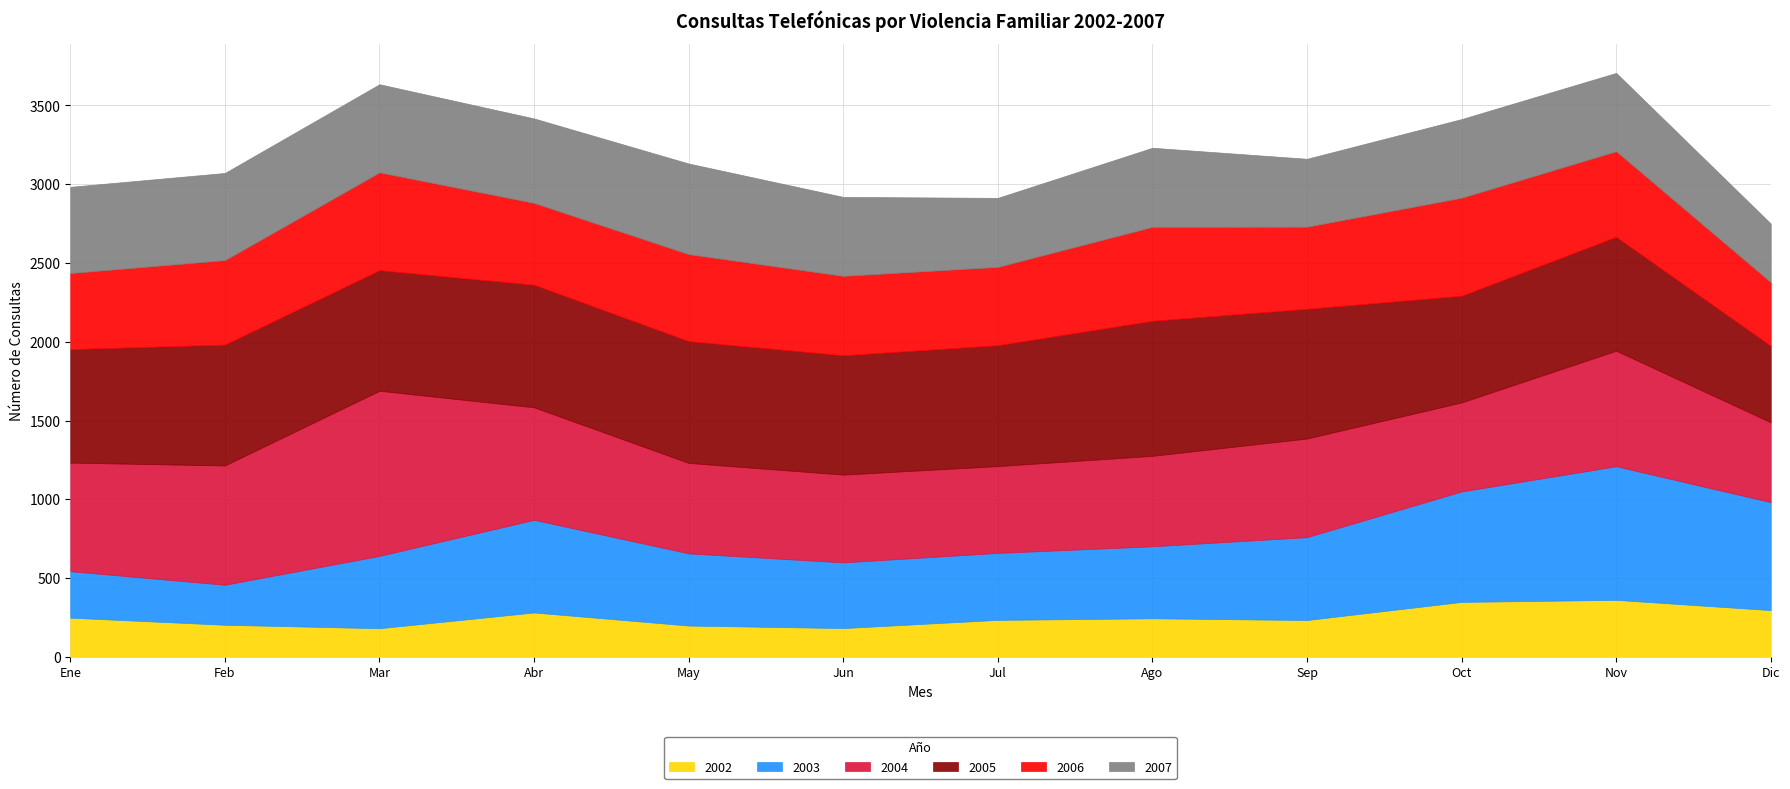

How many lines are shown in the chart?

6